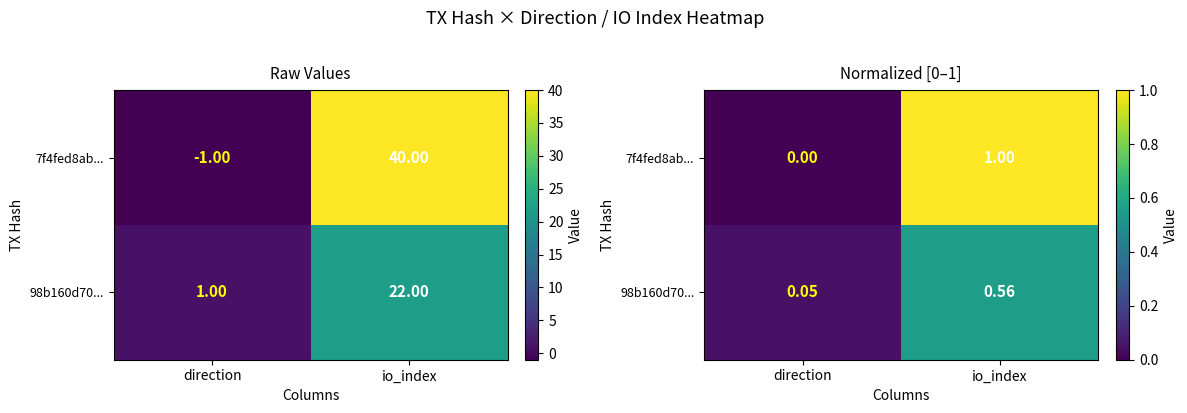

True or false: 7f4fed8ab... has a value of 0.3 at direction.

False